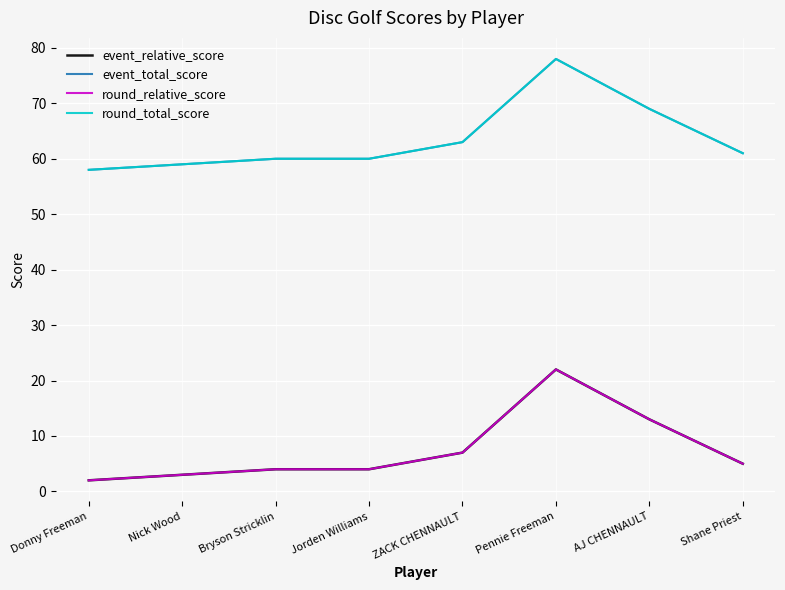

True or false: round_relative_score and event_relative_score intersect in this chart.

False